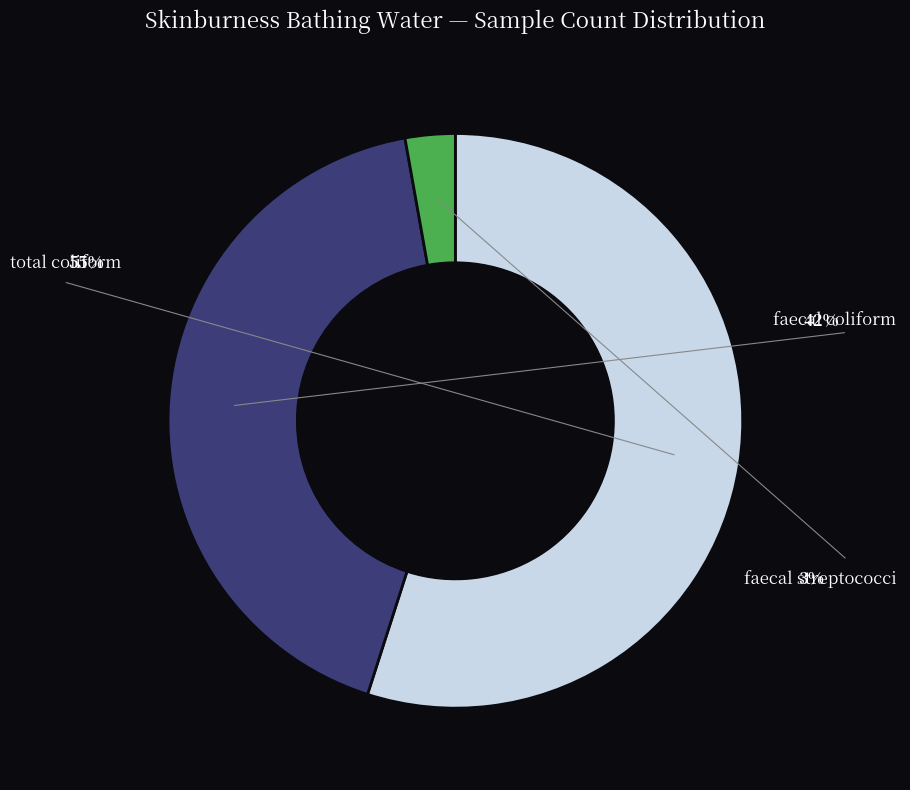

Is there a majority slice in this chart?

Yes